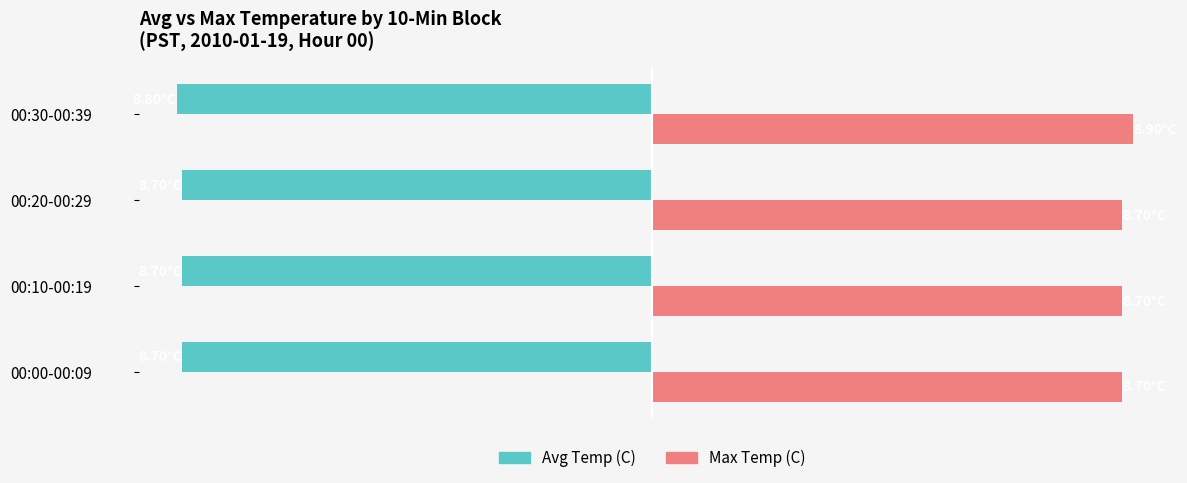

Which series has the widest spread of values?

Max Temp (C)